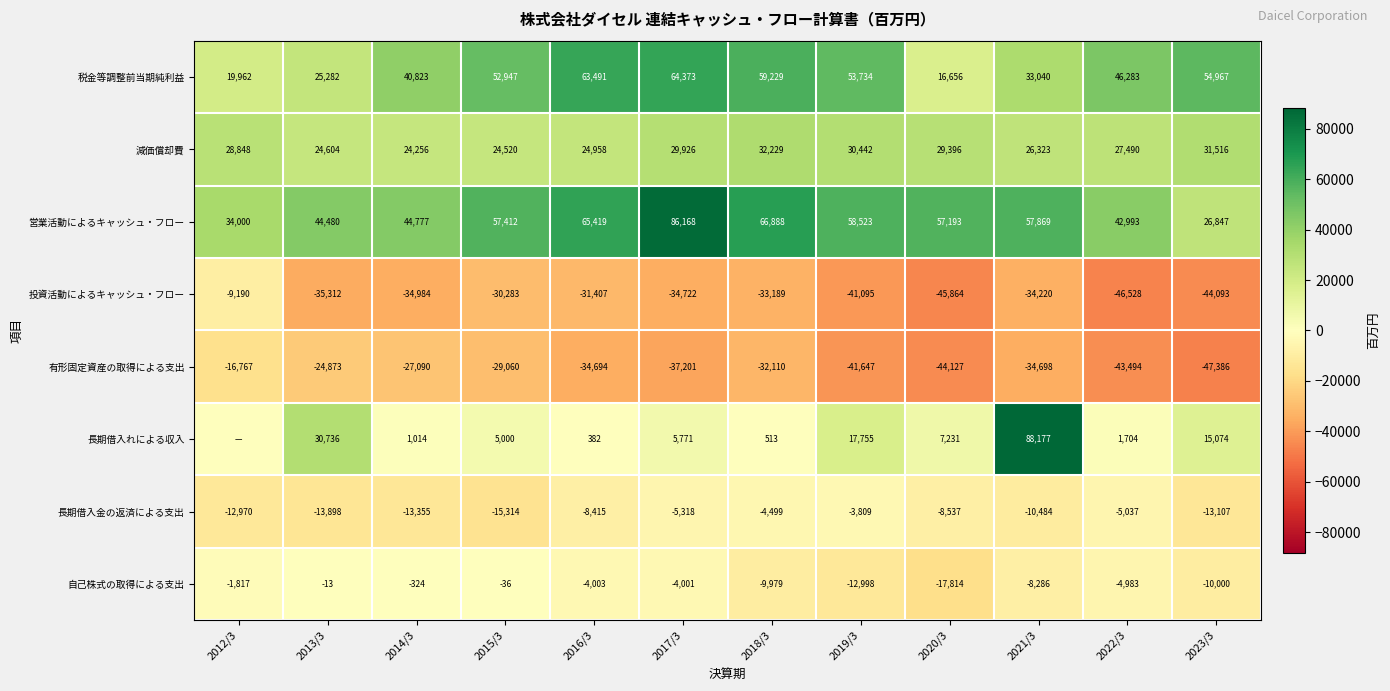

What is the spread (max minus min) of values at 2019/3?

100170